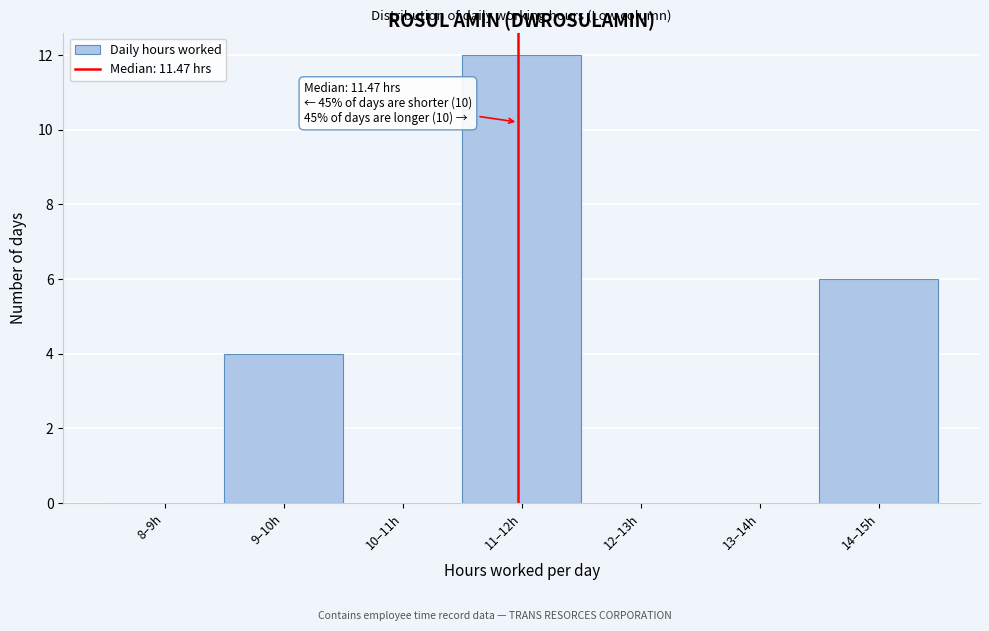

Reading left to right, extract all data points from this chart.

8–9h=0	9–10h=4	10–11h=0	11–12h=12	12–13h=0	13–14h=0	14–15h=6